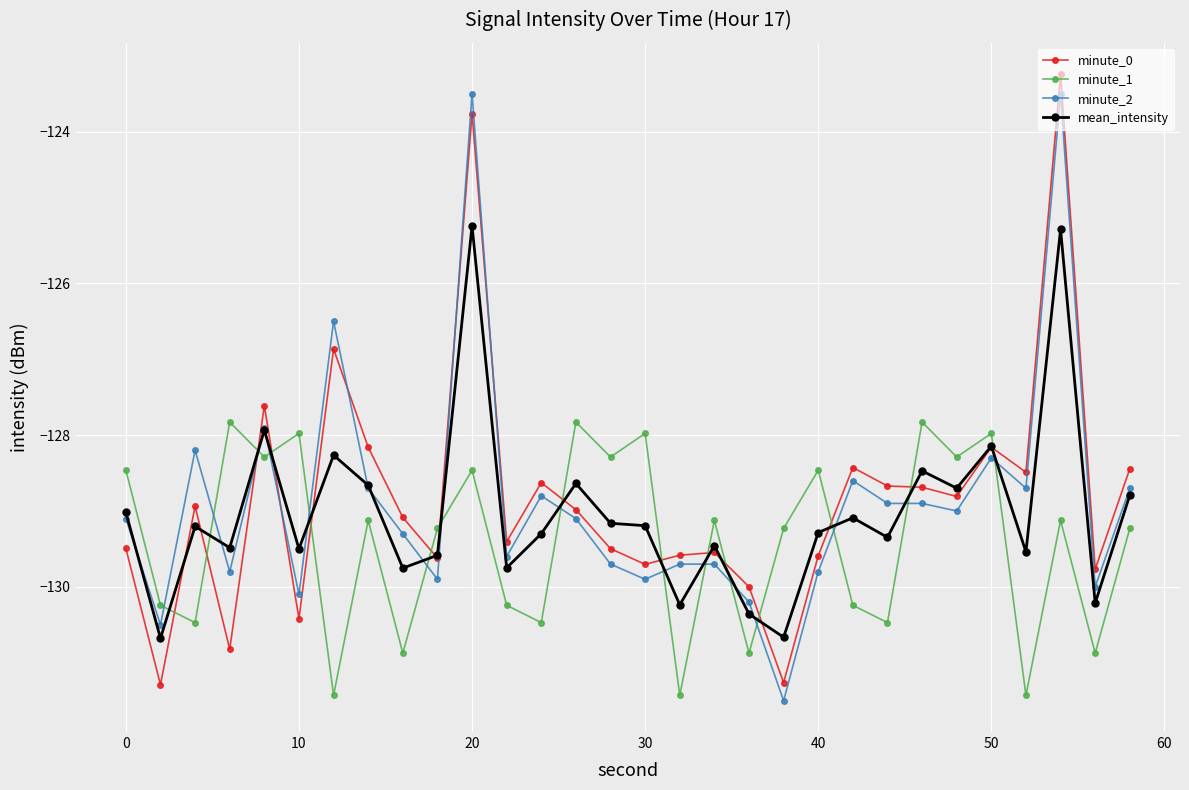

What is the greatest value displayed?

-123.2